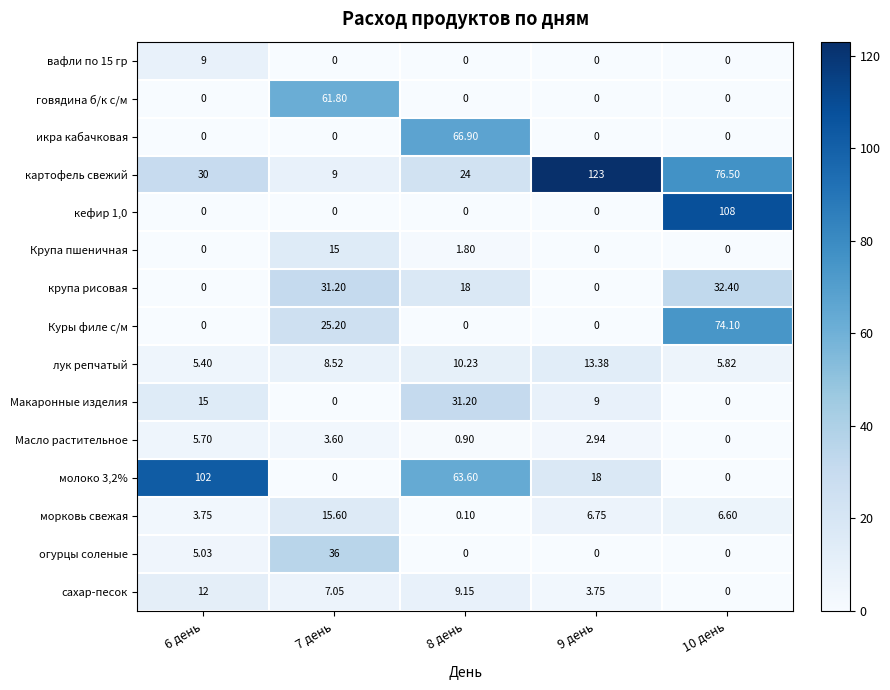

Which series has the largest total across all categories?

картофель свежий